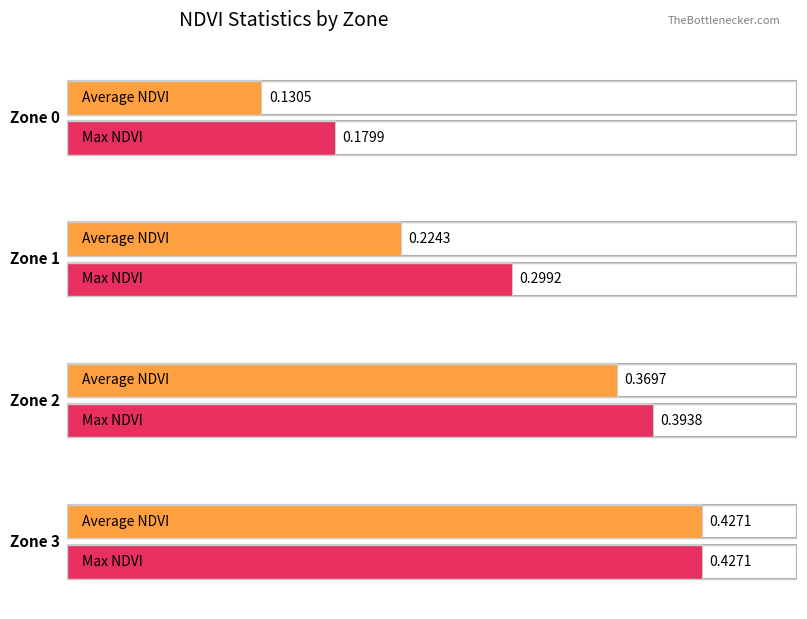

How many groups of bars are there?

4